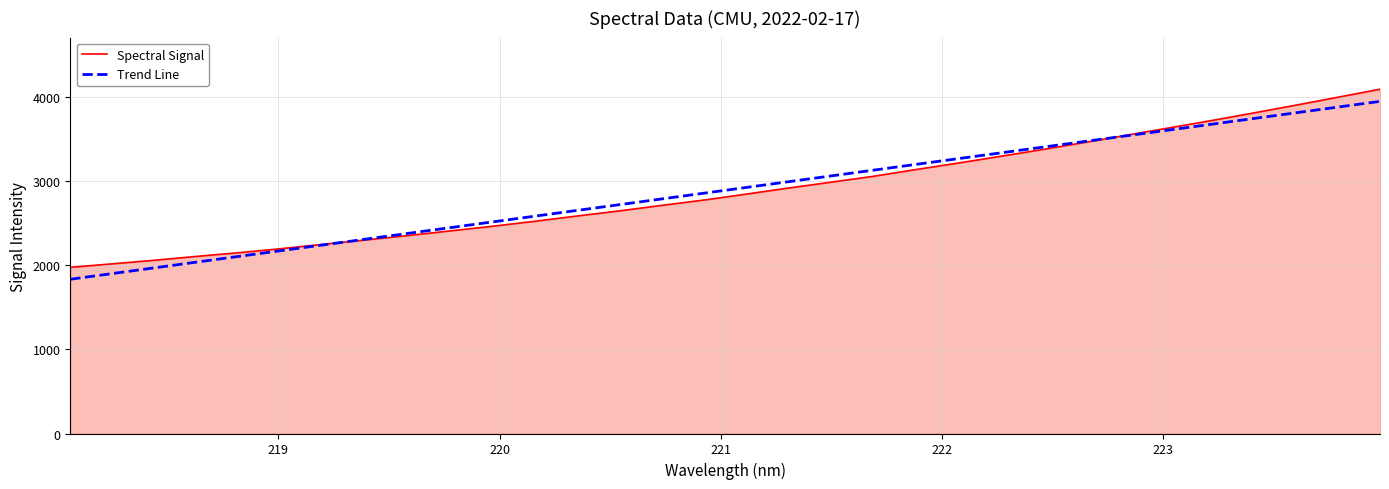

What is the maximum value shown in the chart?

4089.9